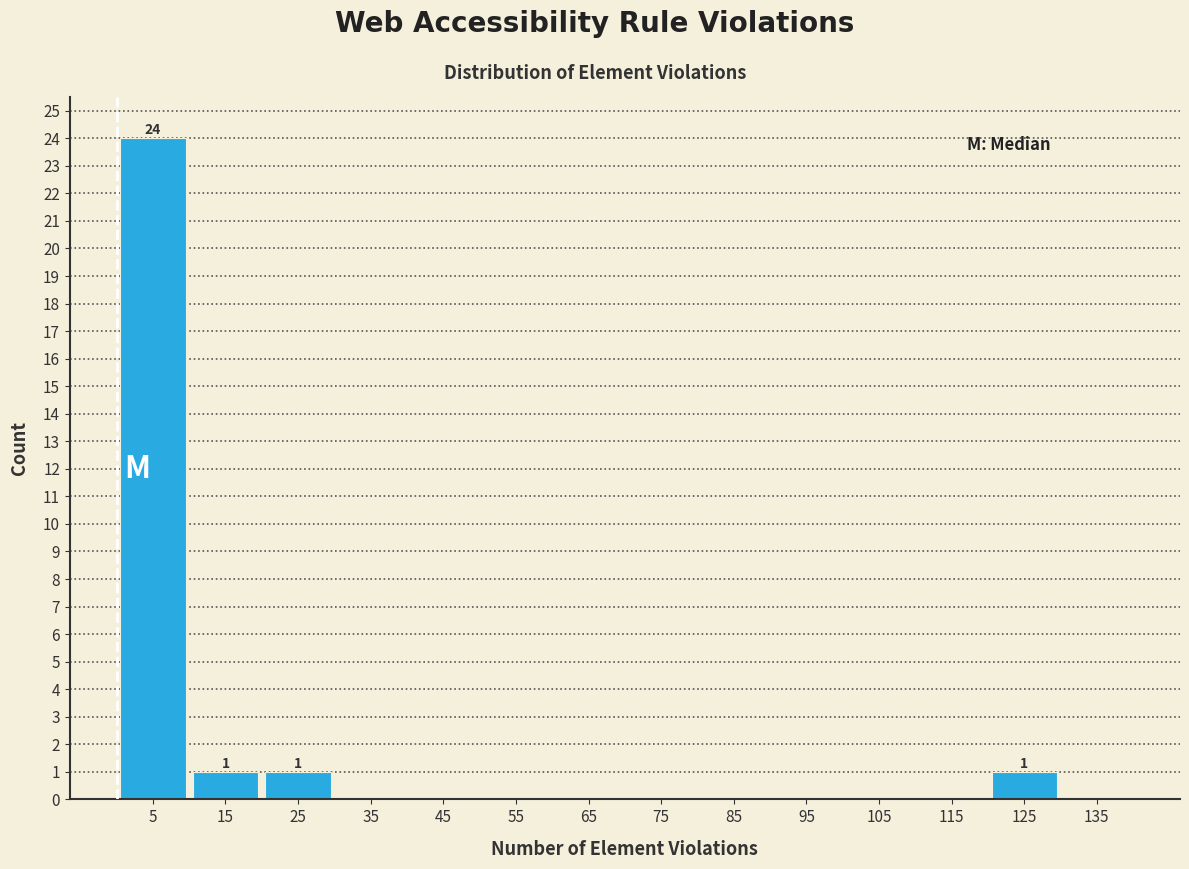

Over which range of the x-axis is the bar tallest?

0 to 10